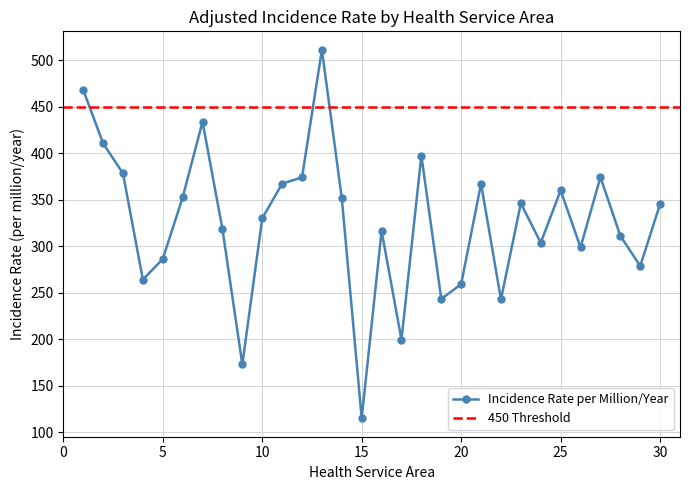

How many values exceed 345?

15